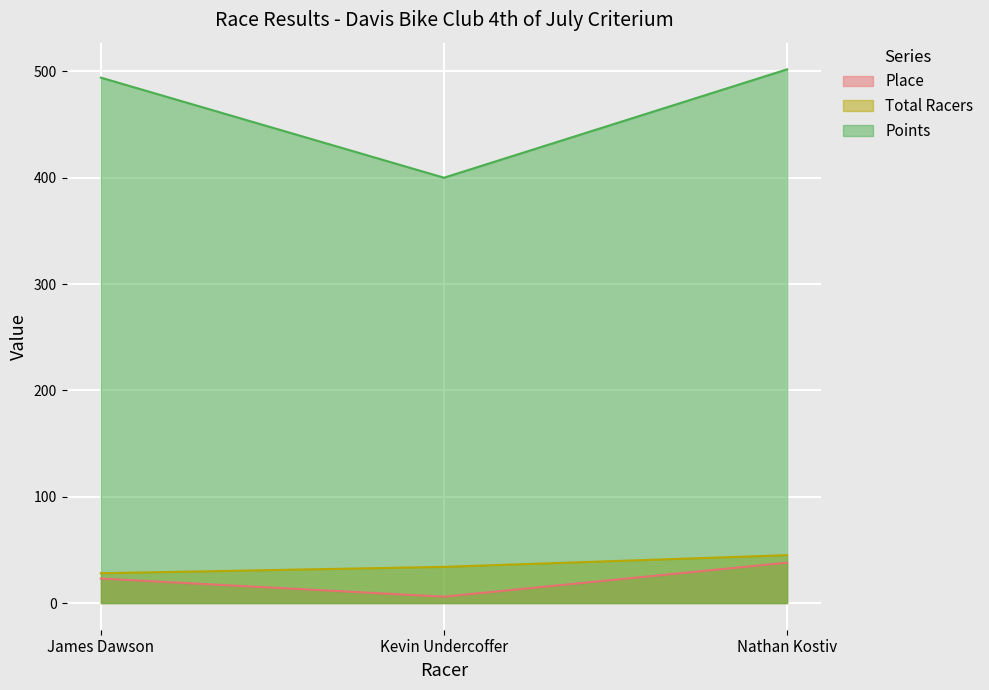

What is the spread (max minus min) of values at James Dawson?

471.1